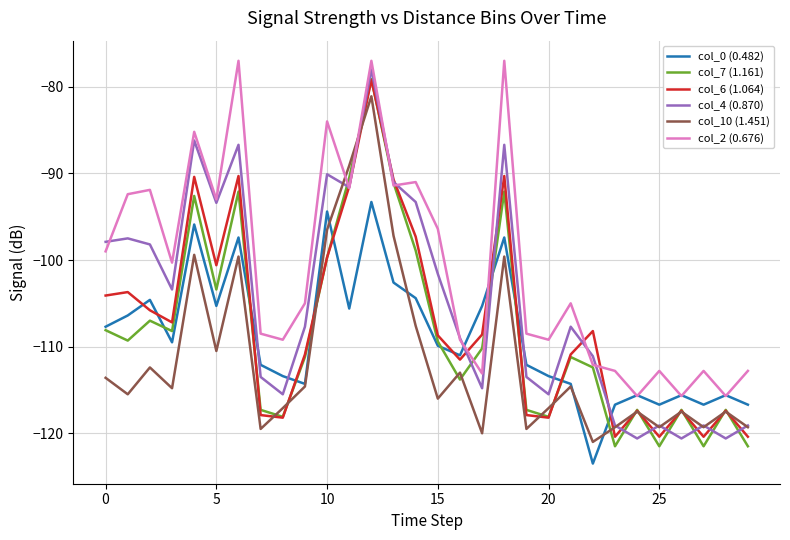

True or false: col_10 (1.451) and col_2 (0.676) intersect in this chart.

True